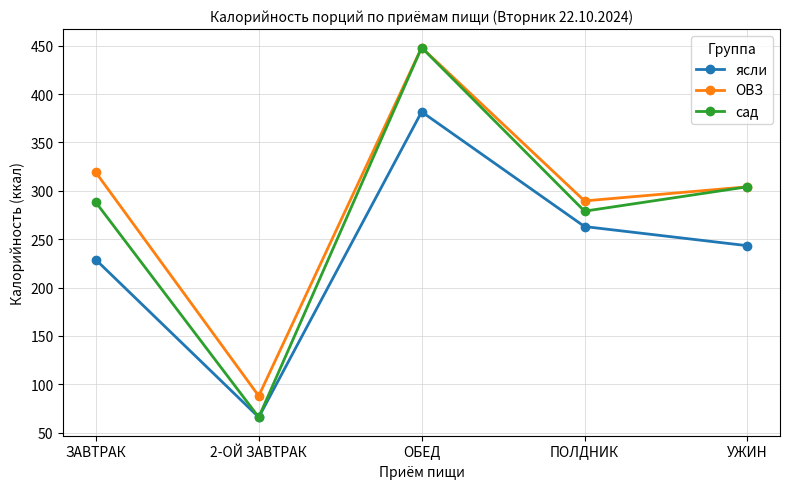

What are all the series names shown in the legend?

ясли, ОВЗ, сад